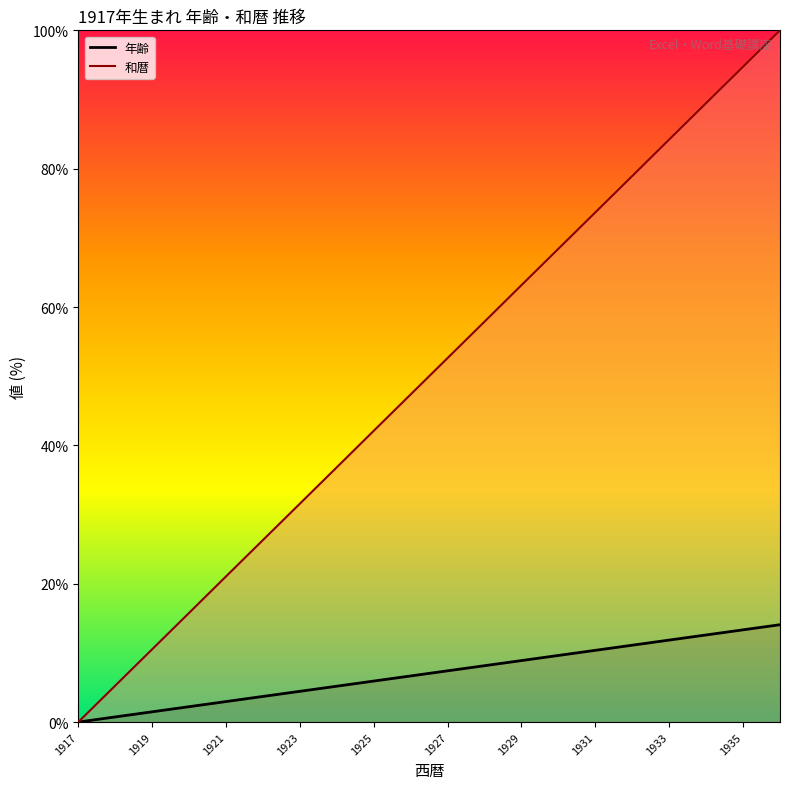

How many lines are shown in the chart?

2